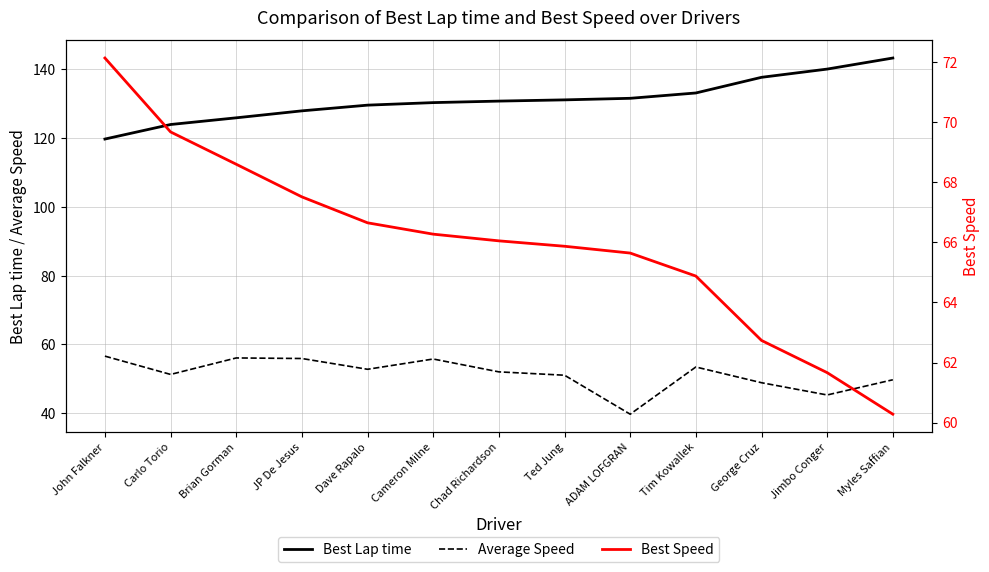

What is the average value of the Best Speed series?

66.0